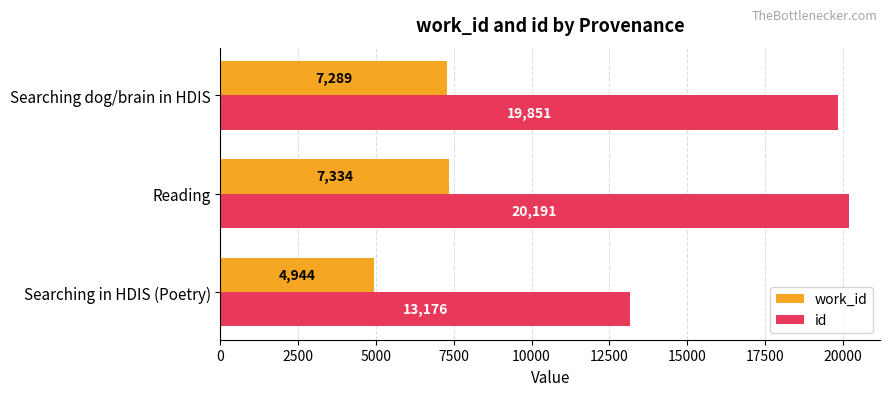

What is the sum of the work_id values at Reading and Searching dog/brain in HDIS?

14623.0